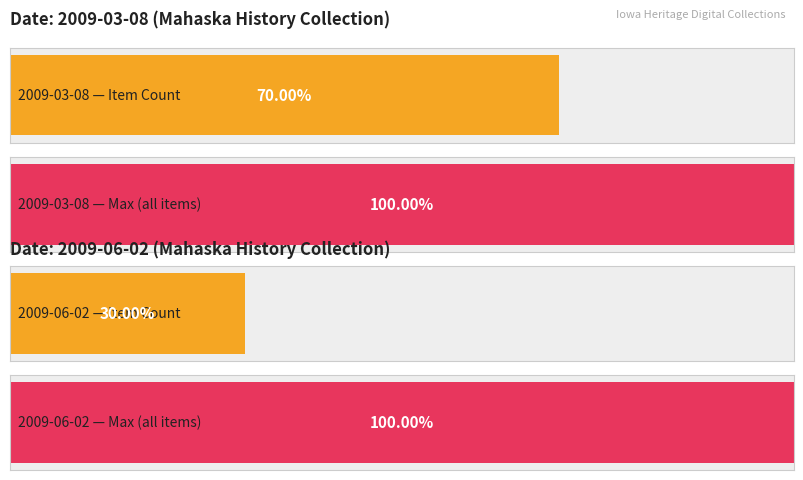

Between 2009-03-08 and 2009-03-08, which is larger?

2009-03-08